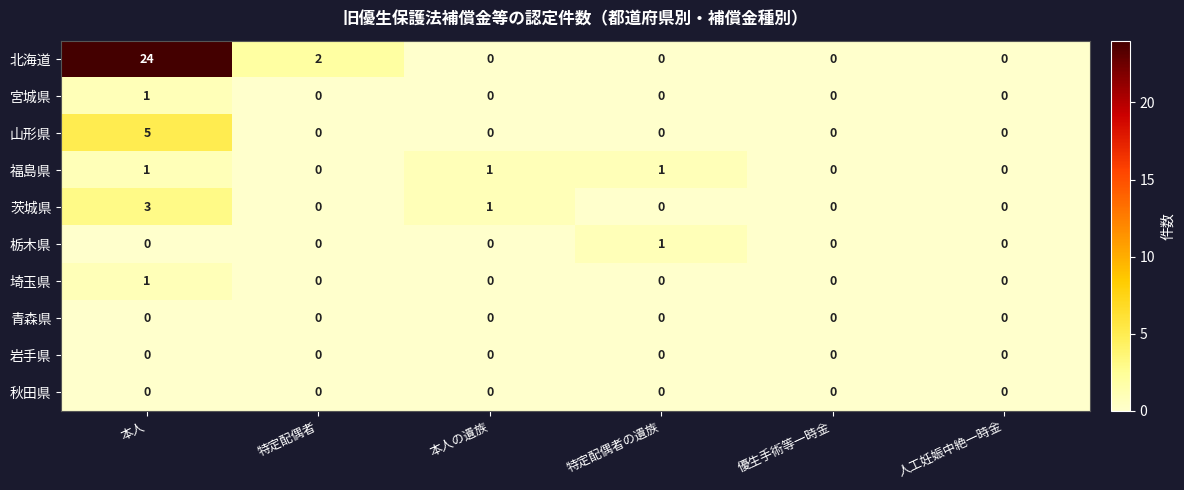

Which series has the largest total across all categories?

北海道